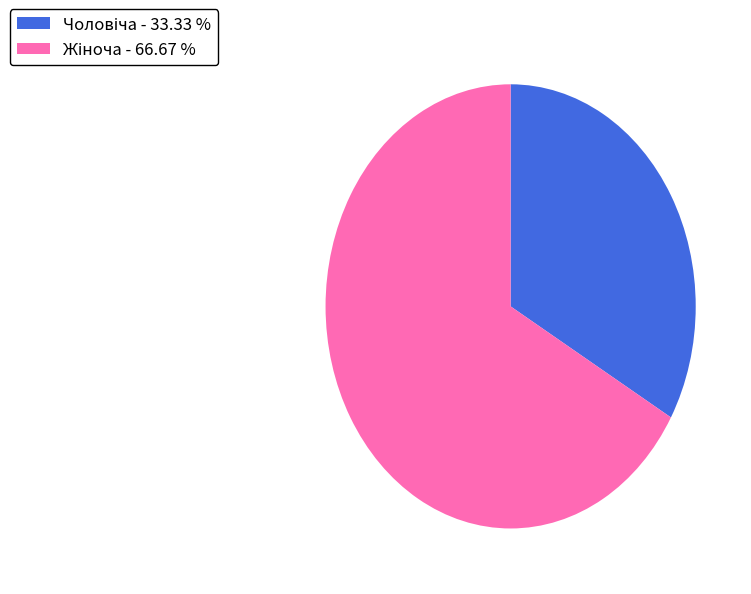

Is there any slice that represents more than half of the pie?

Yes